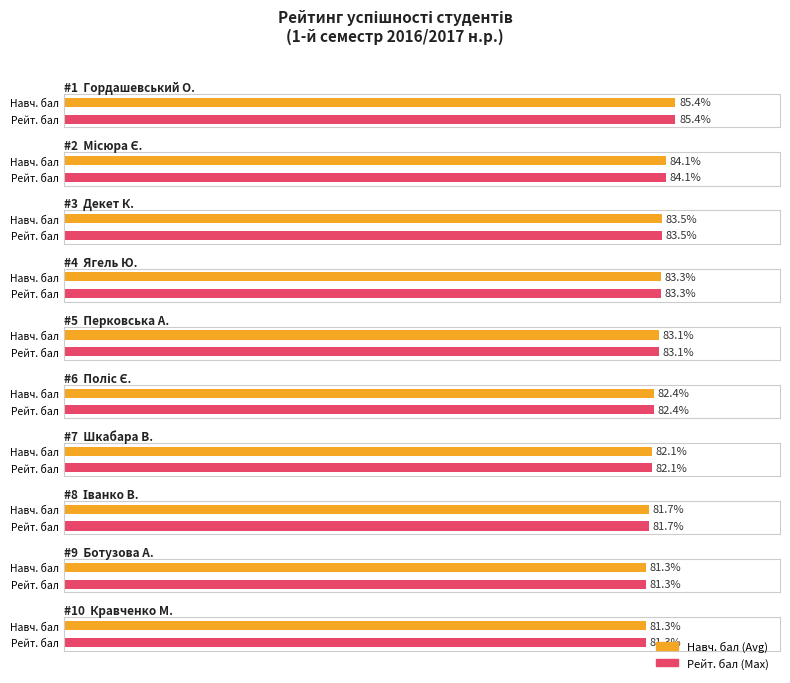

List the series in order of their peak value, highest first.

Навч. бал, Рейтинговий бал